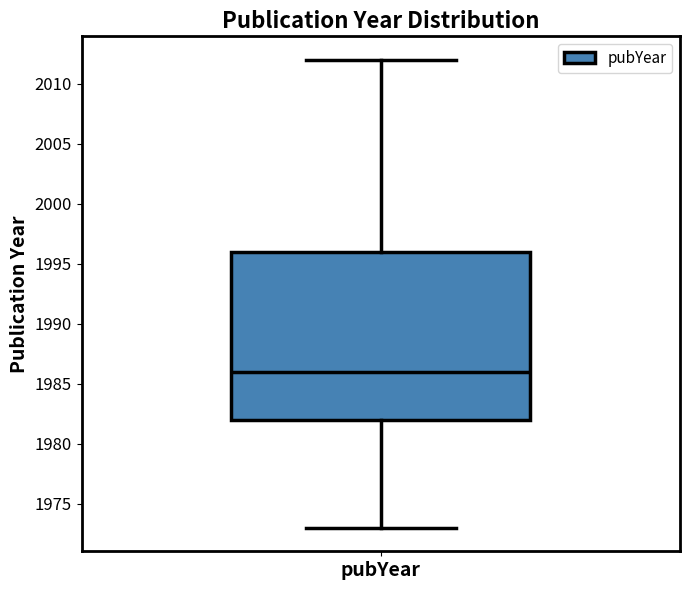

Transcribe this box plot: give where the median line is, the range the box spans, and where the two whiskers end, as read against the y-axis. The values are not printed on the chart, so give them approximately, as read against the axis.

median 1986, box 1982 to 1996, whiskers 1973 to 2012